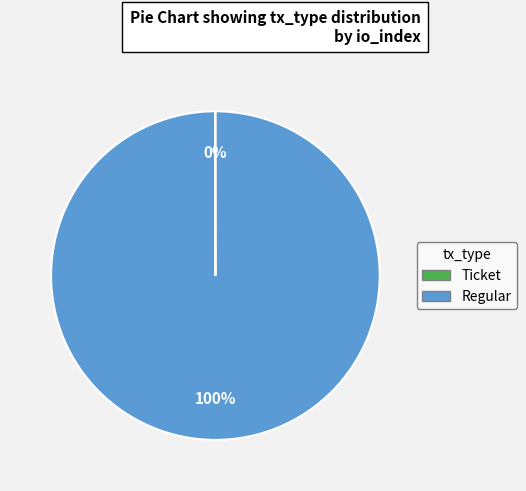

To the nearest percent, what is the average slice percentage?

50%